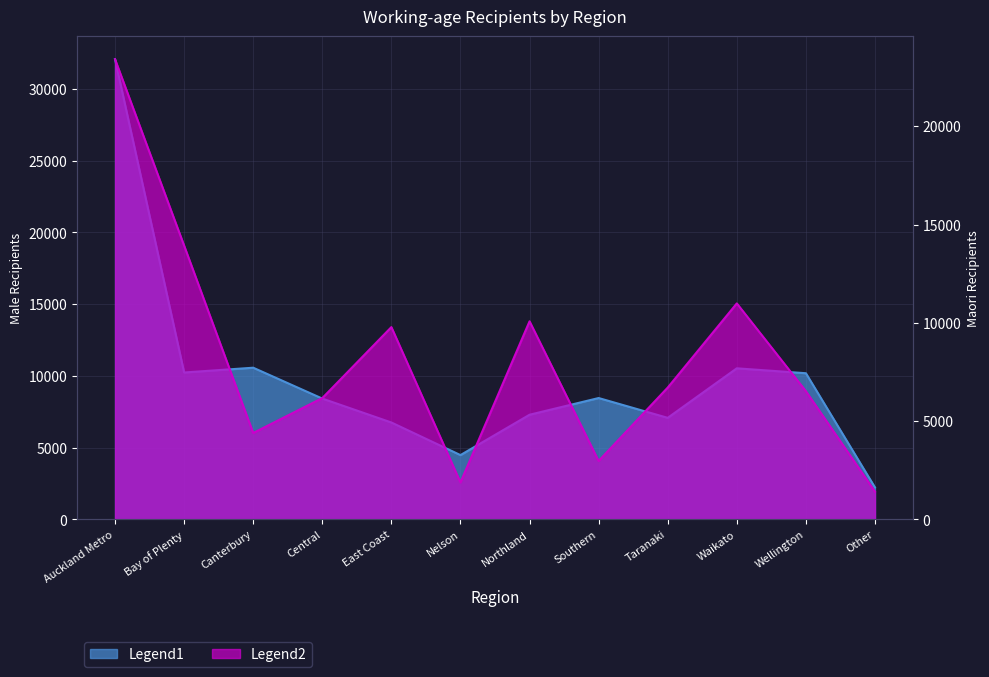

Which series has the widest spread of values?

Male